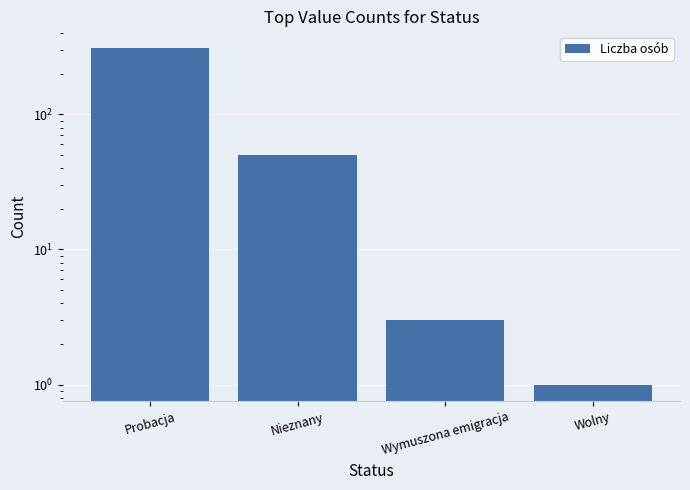

Is it true that the value at Wolny is 1?

True